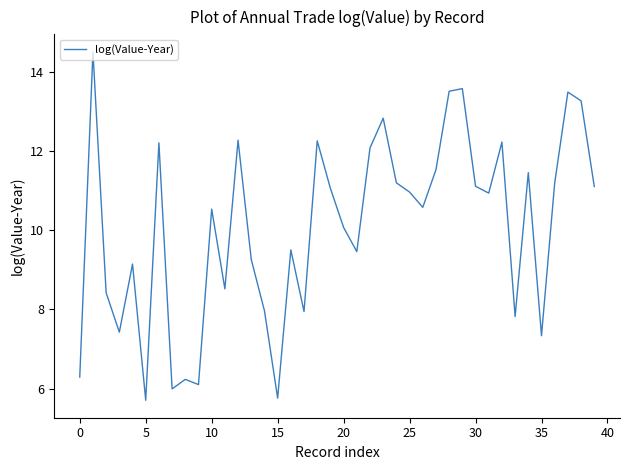

What is the maximum value shown in the chart?

14.5